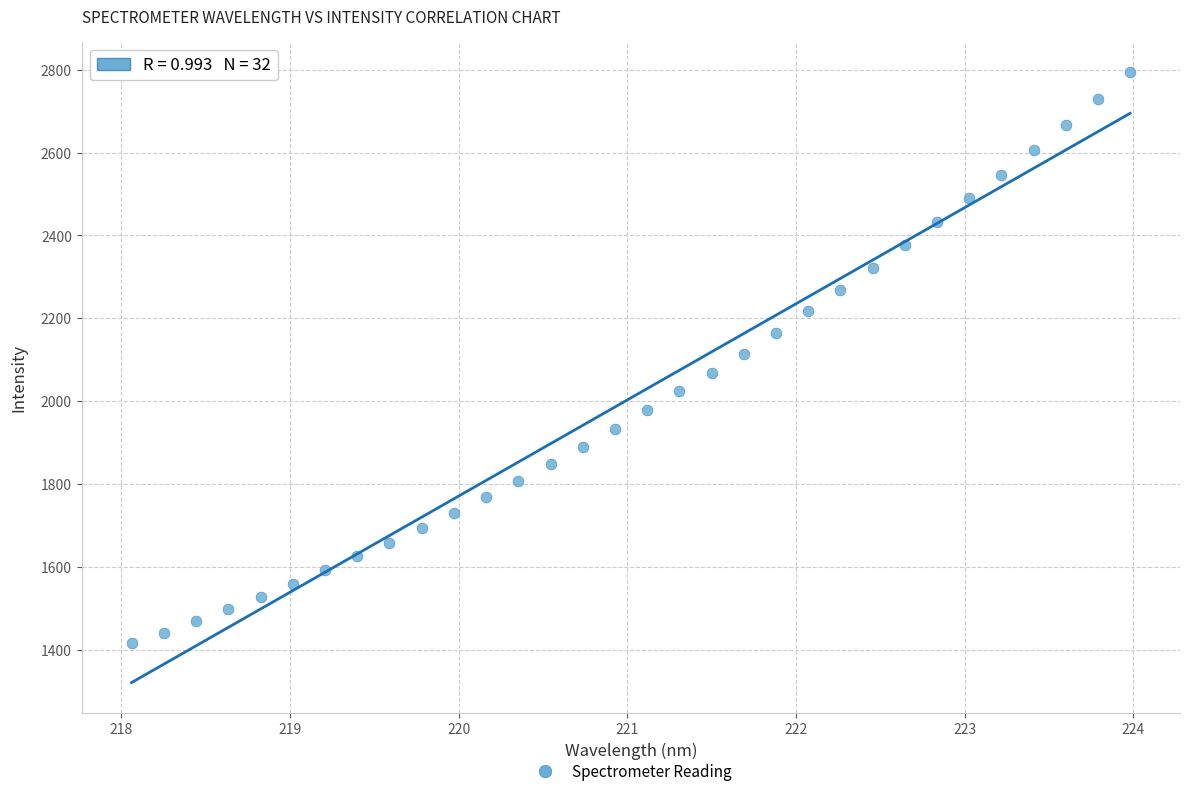

What is the range of Y values (max minus min)?

1377.4